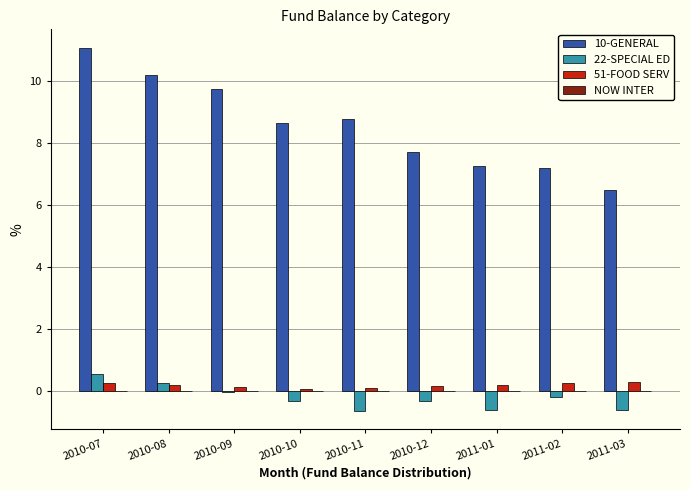

How many data points does each series have?

9